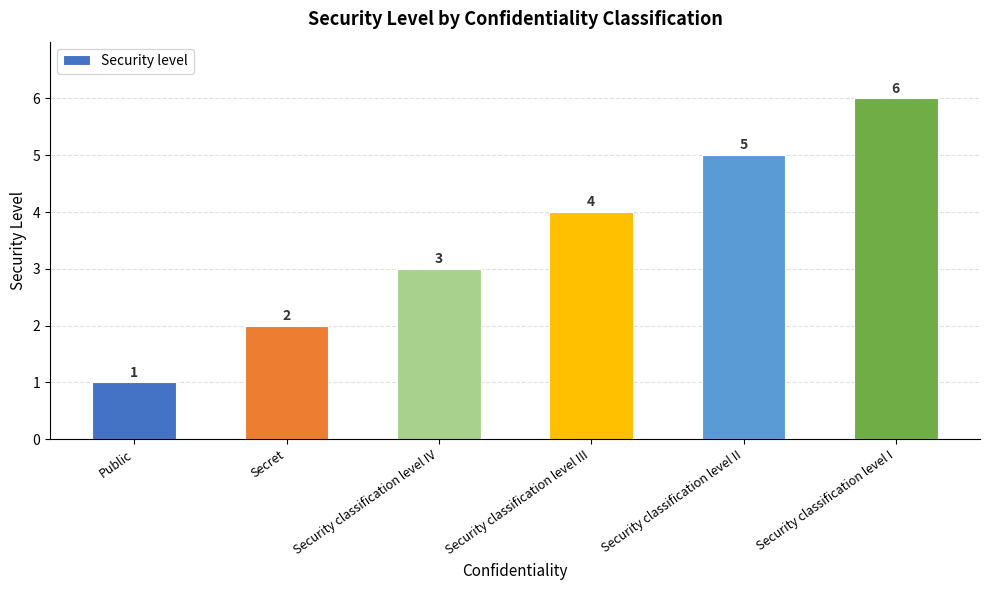

Approximately how many times larger is the value at Security classification level IV compared to Public?

3.0